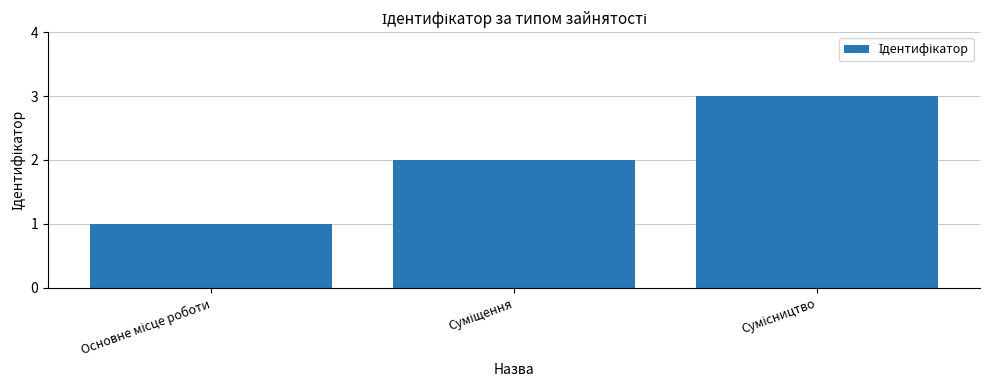

What is the sum of all values?

6